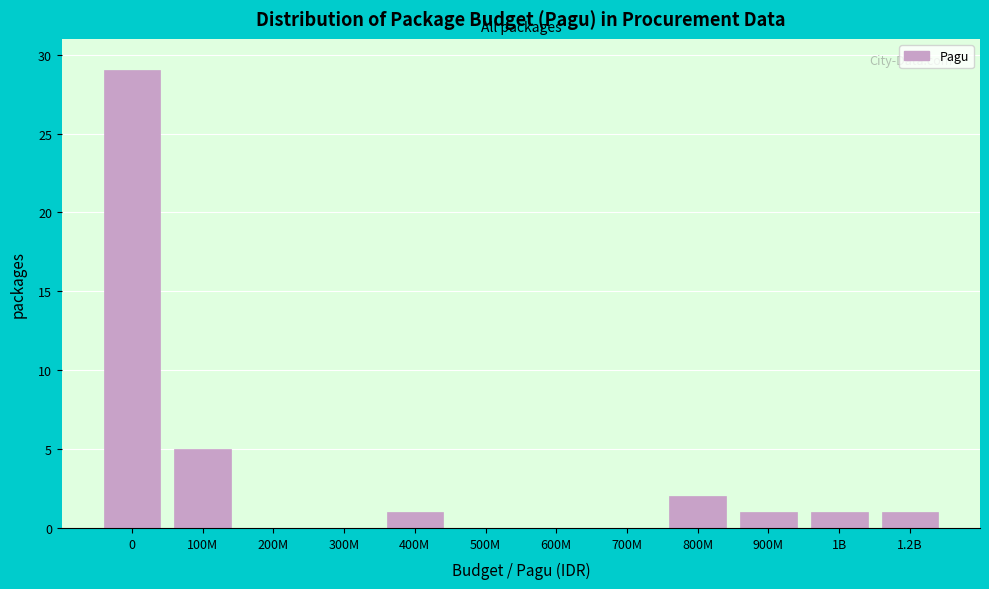

Reading right to left, what are all the values shown in this chart?

1.2B=1	1B=1	900M=1	800M=2	700M=0	600M=0	500M=0	400M=1	300M=0	200M=0	100M=5	0=29